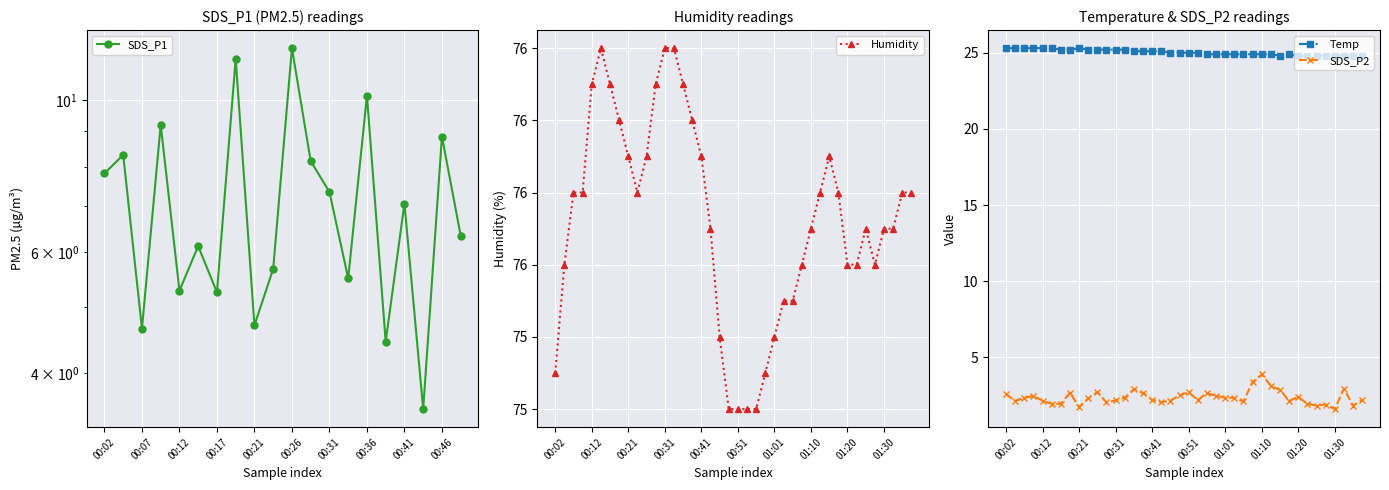

What position from the right is 01:28?

5